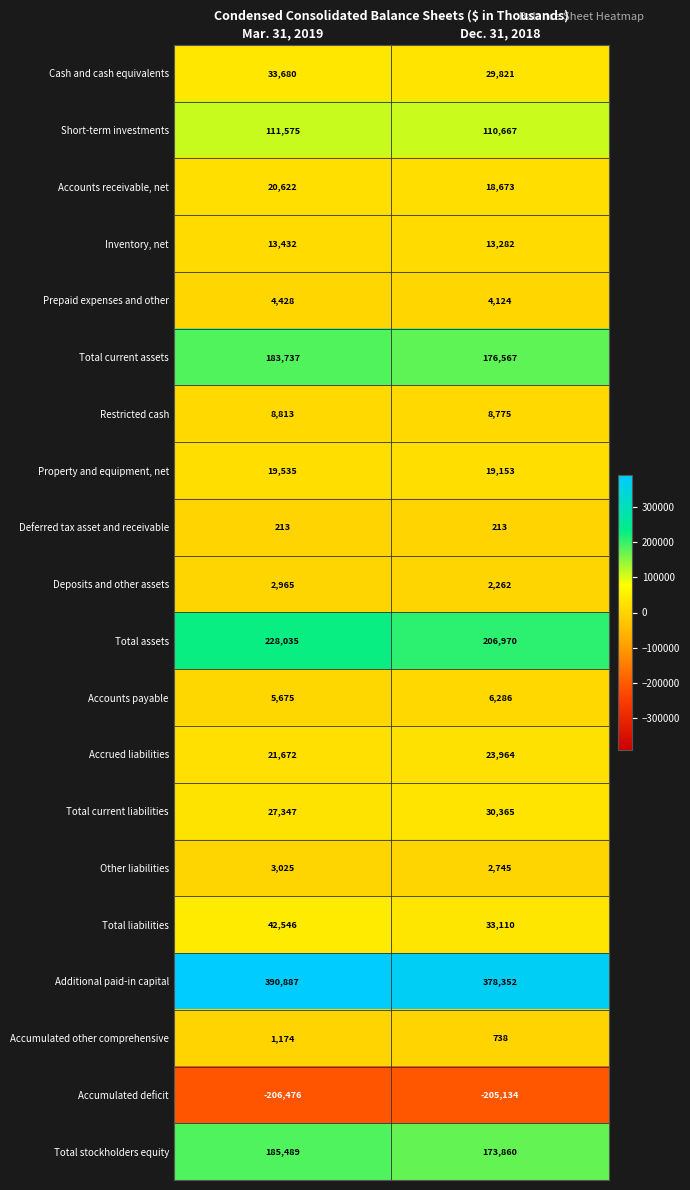

Between Mar. 31, 2019 and Dec. 31, 2018, which series saw the biggest shift?

Total assets